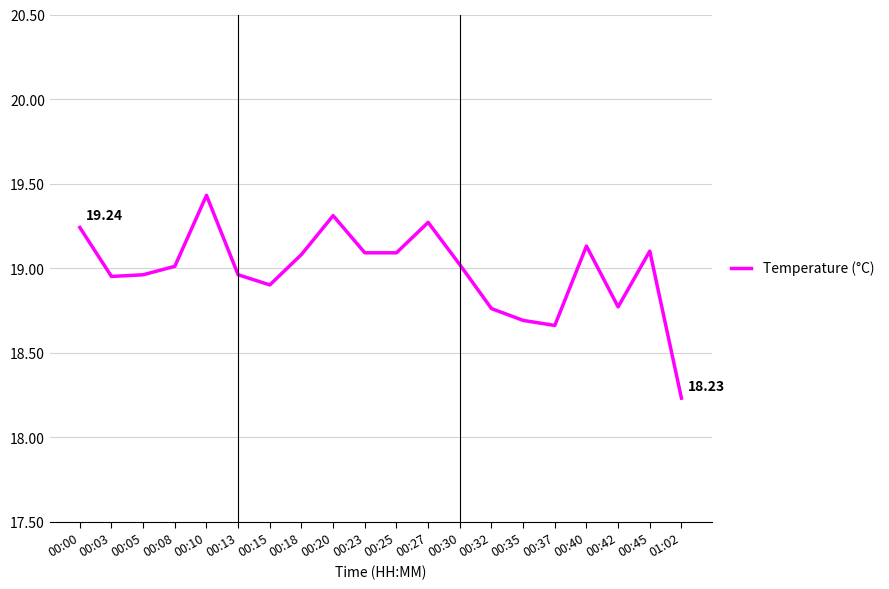

What is the difference between the maximum and second lowest values?

0.8